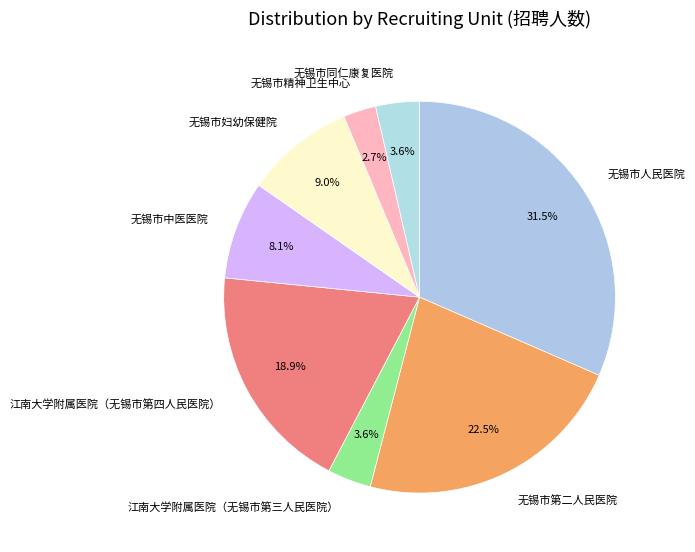

Which slice is the smallest?

无锡市精神卫生中心